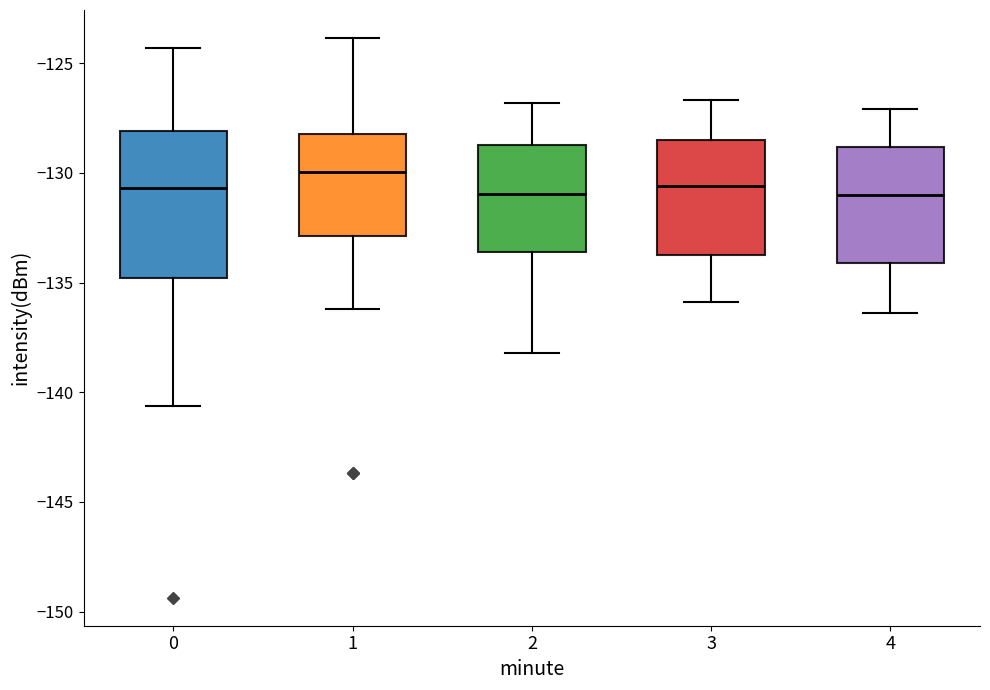

Reading left to right, transcribe this box plot: for each box, give where its median line is, the range the box spans, and where its two whiskers end, as read against the y-axis. The values are not printed on the chart, so give them approximately, as read against the axis.

0: median -130.5, box -135.0 to -128.0, whiskers -140.5 to -124.5
1: median -130.0, box -133.0 to -128.0, whiskers -136.0 to -124.0
2: median -131.0, box -133.5 to -128.5, whiskers -138.0 to -127.0
3: median -130.5, box -133.5 to -128.5, whiskers -136.0 to -126.5
4: median -131.0, box -134.0 to -129.0, whiskers -136.5 to -127.0